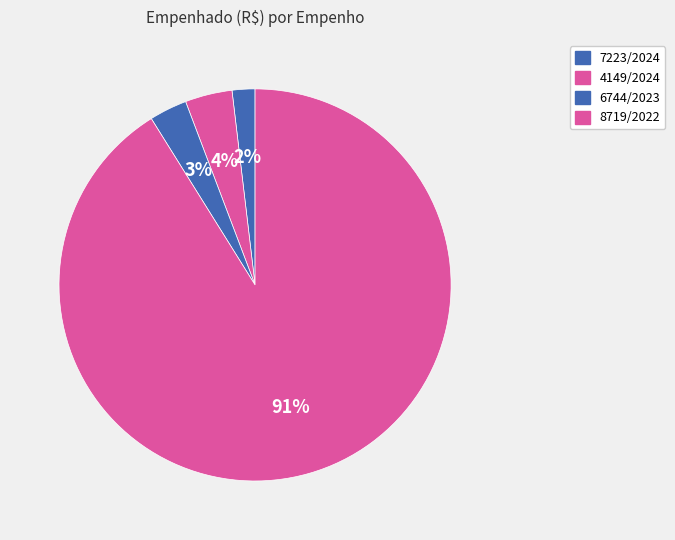

Count the number of slices in the pie.

4